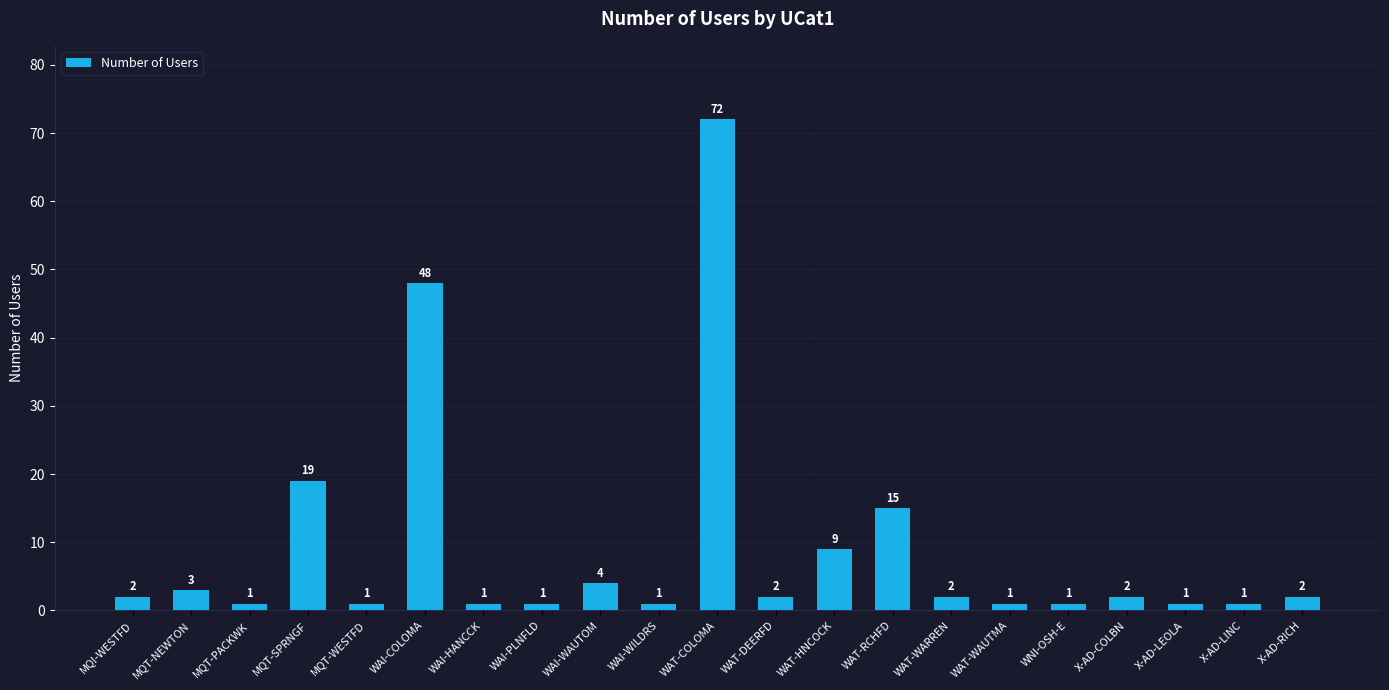

Is it true that the value at WAI-COLOMA is 48?

True